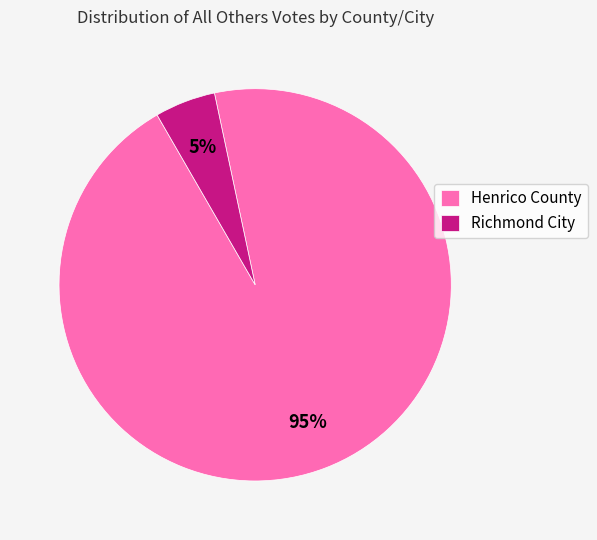

How many slices are in this pie chart?

2